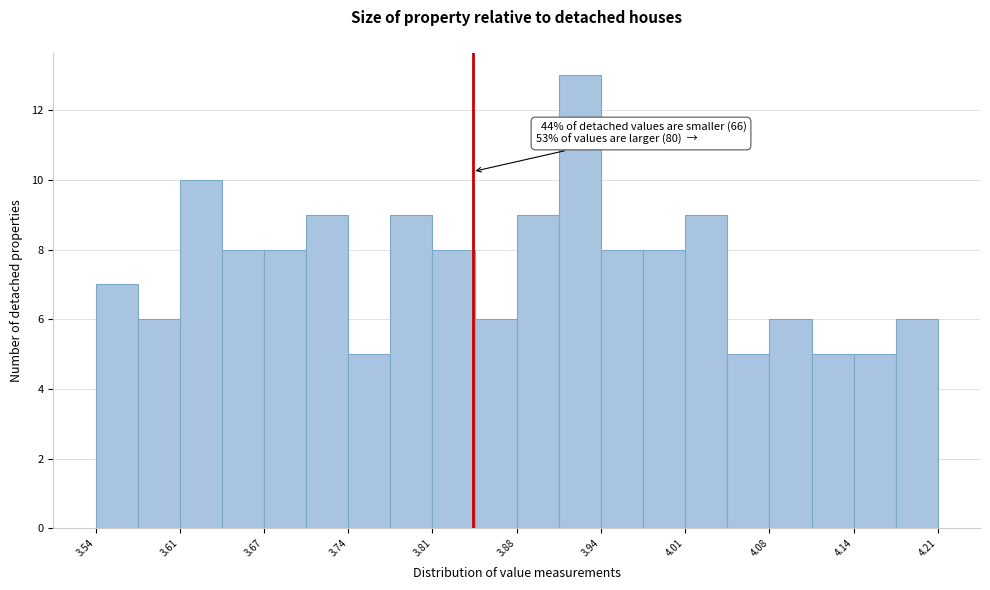

Read against the x-axis, roughly where is the centre of the tallest bar?

3.93